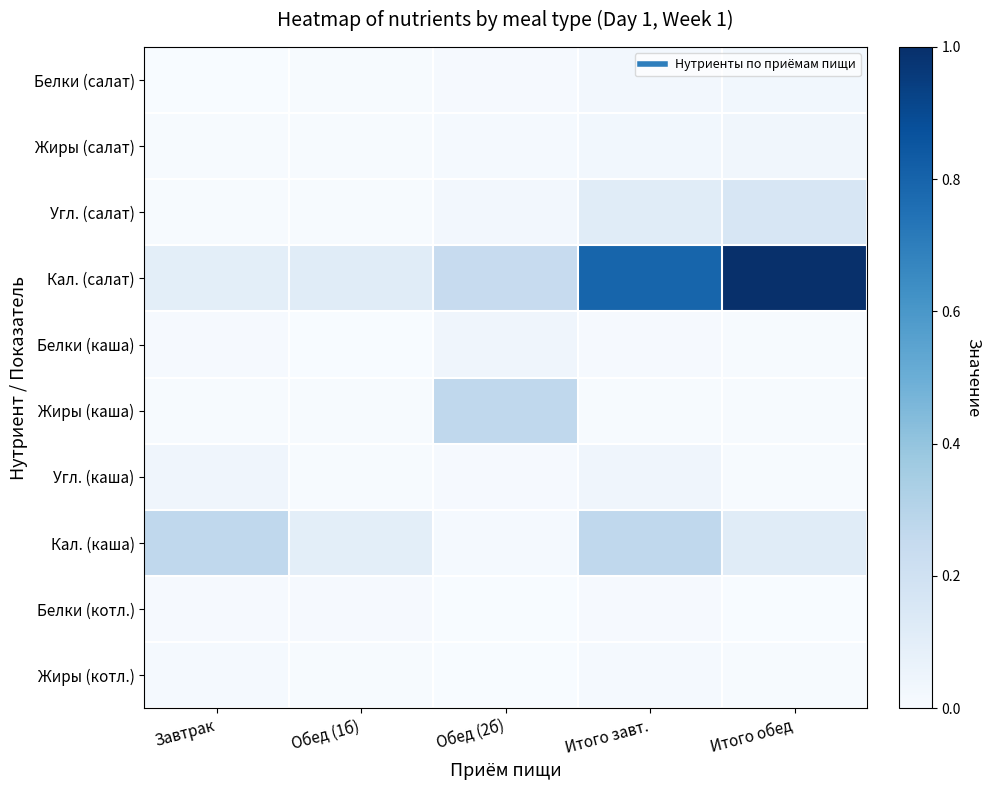

At how many categories does at least one series exceed 0?

5